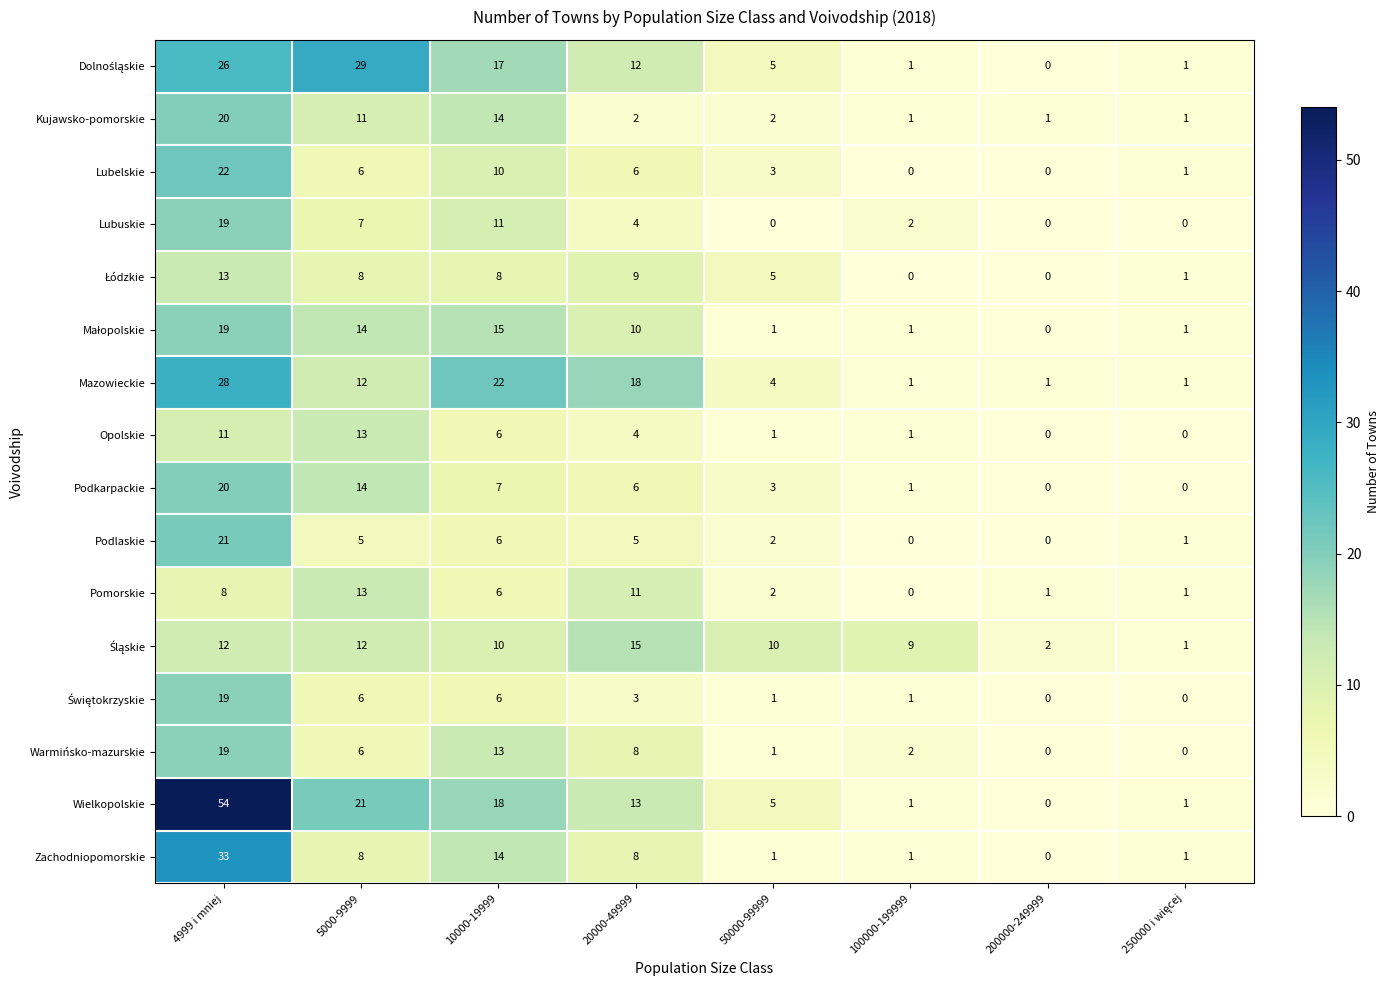

Read the Podkarpackie value at 20000-49999, to the nearest 10.

10